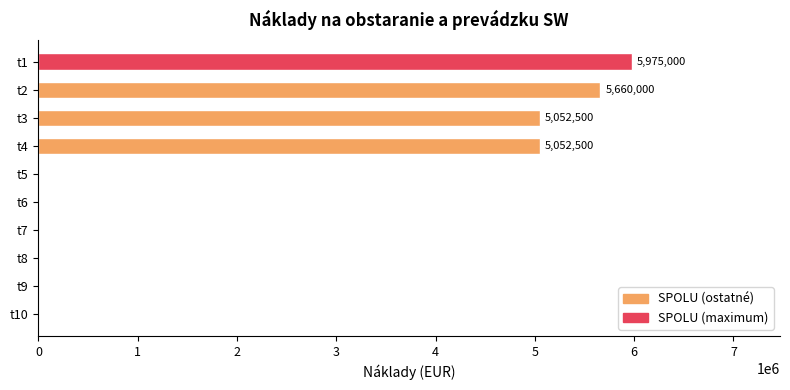

What is the greatest value displayed?

5975000